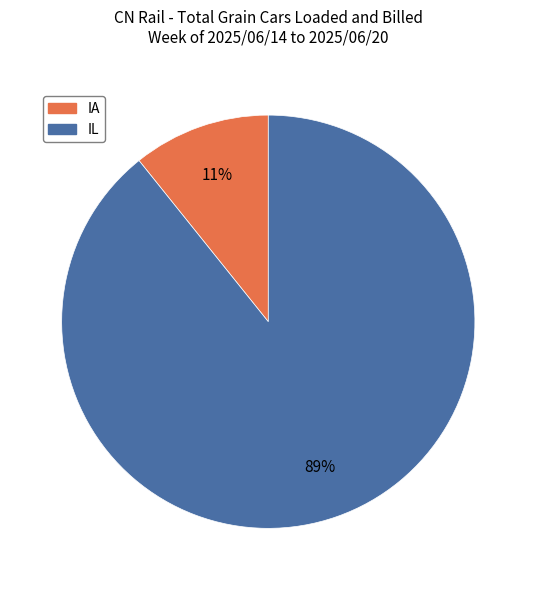

How many segments does this pie chart have?

2